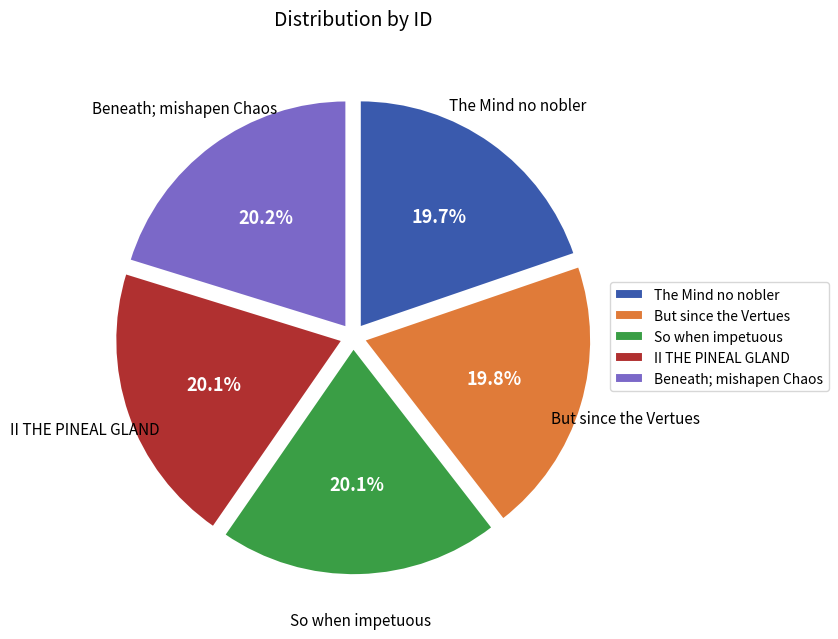

Does Beneath; mishapen Chaos account for over 50% of the chart?

No